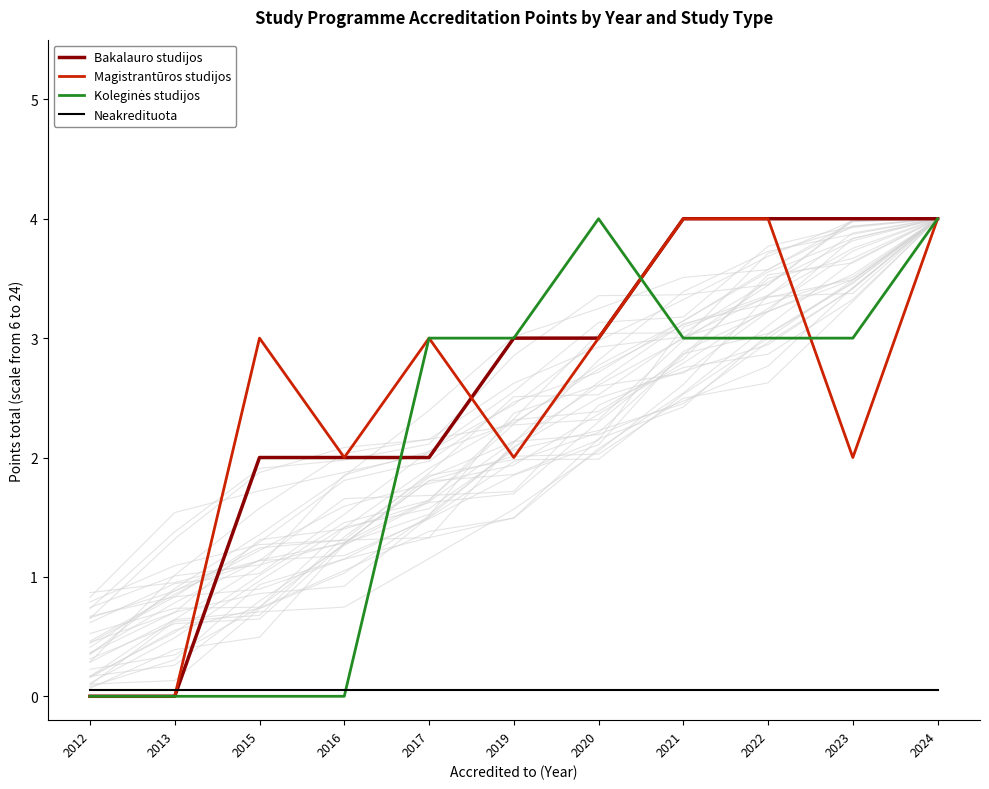

What is the difference between the maximum and minimum values in the Bakalauro studijos series?

4.0